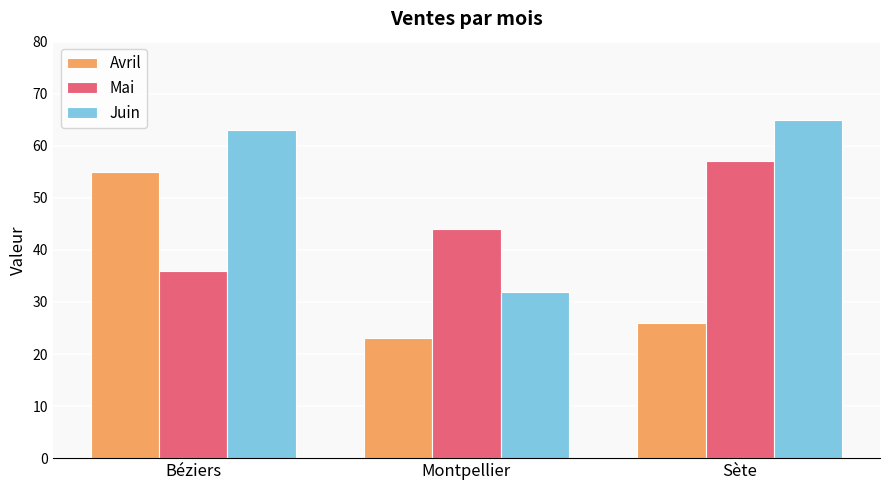

What is the sum of all Avril values?

104